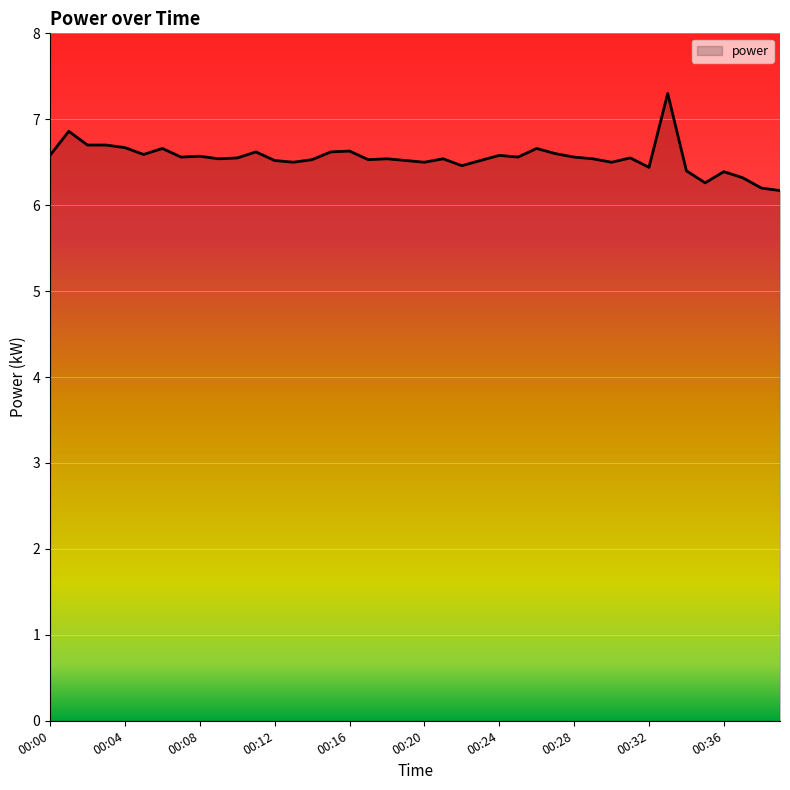

What is the difference between the maximum and minimum values?

1.1